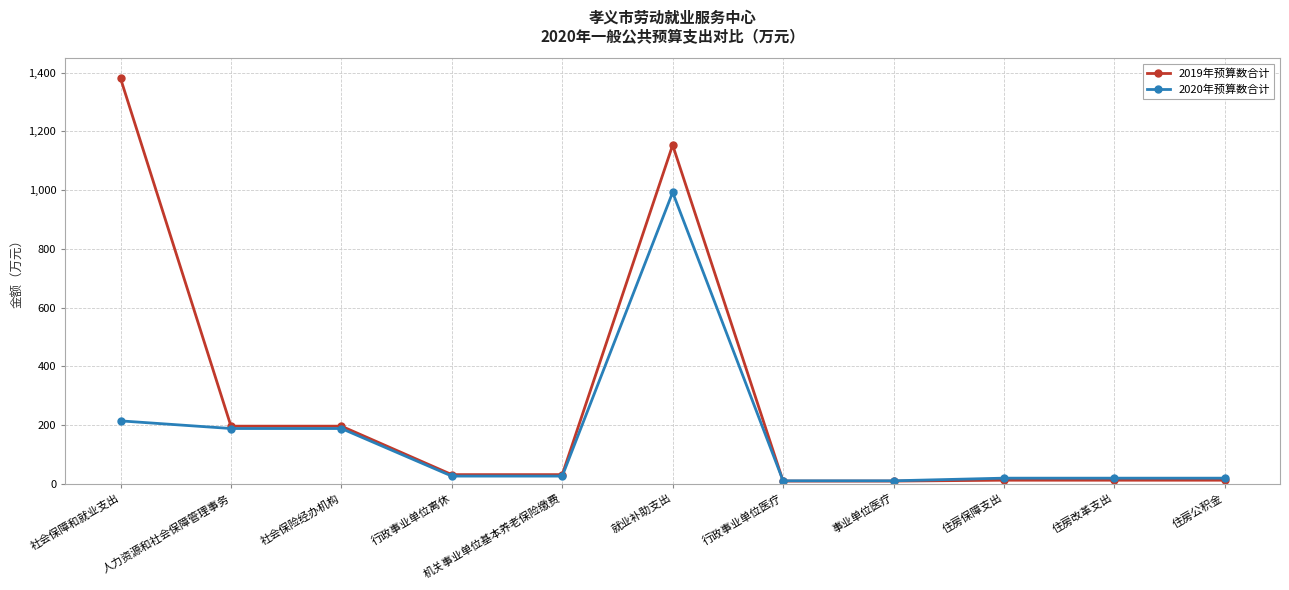

What are all the series names shown in the legend?

2019年预算数合计, 2020年预算数合计